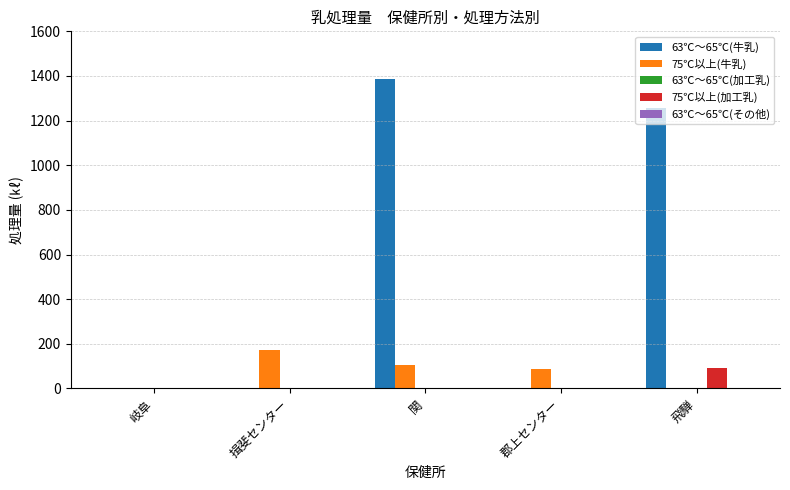

At which category is the sum across all series the highest?

関